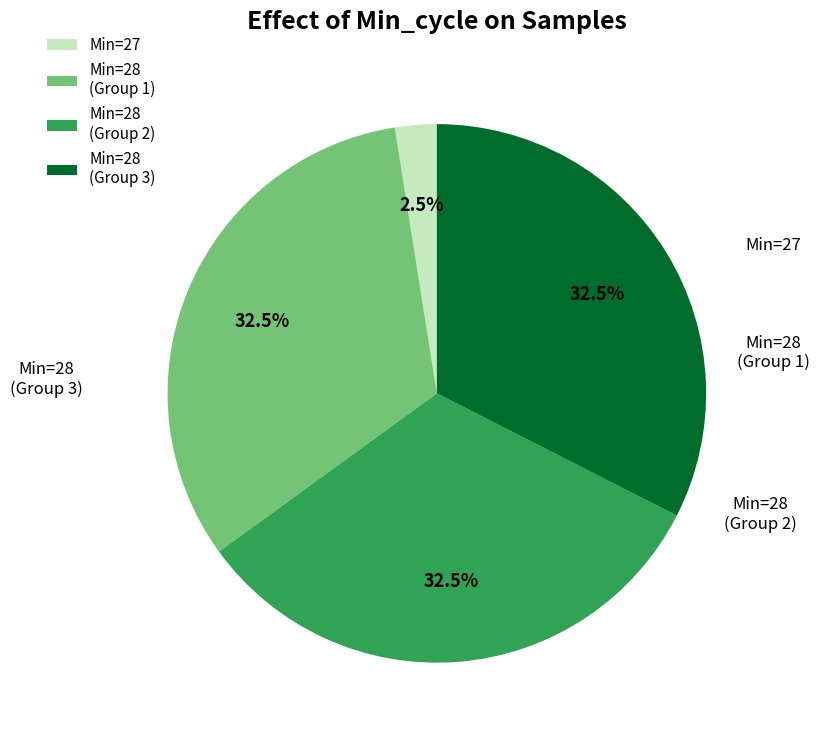

Does Min=28 (Group 3) account for over 50% of the chart?

No